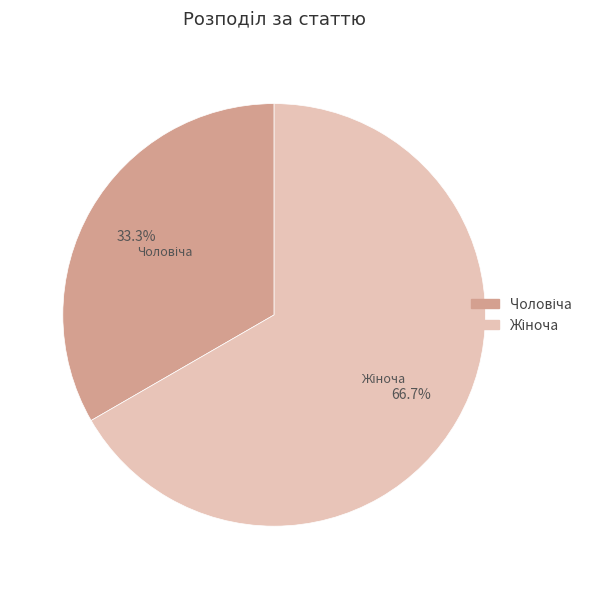

Does any single category account for the majority?

Yes